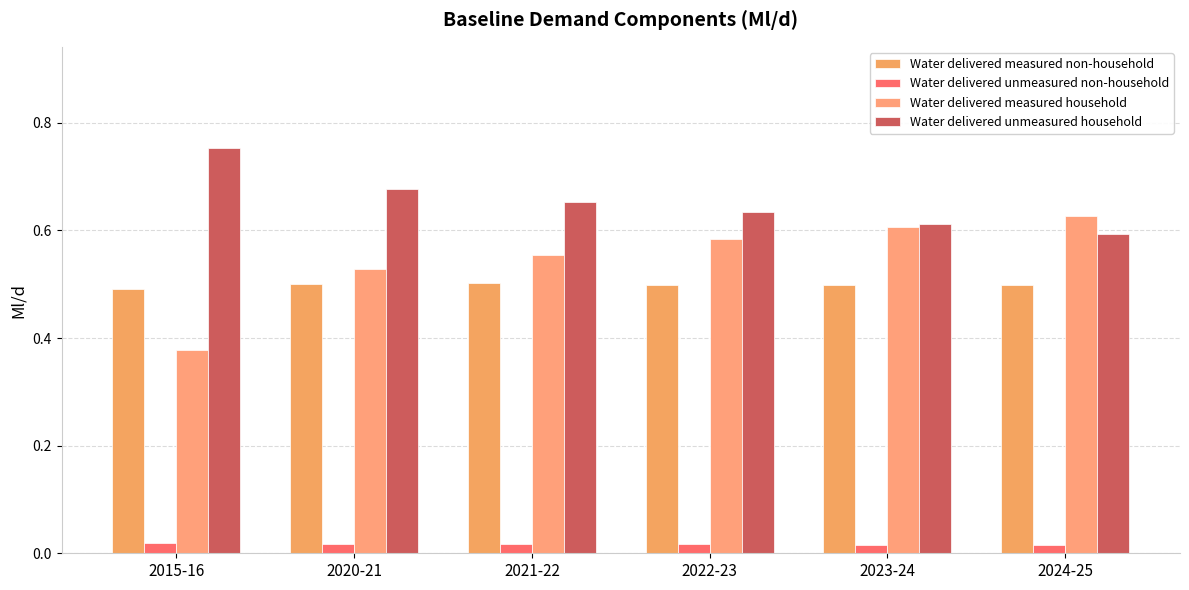

What is the maximum value shown in the chart?

0.8